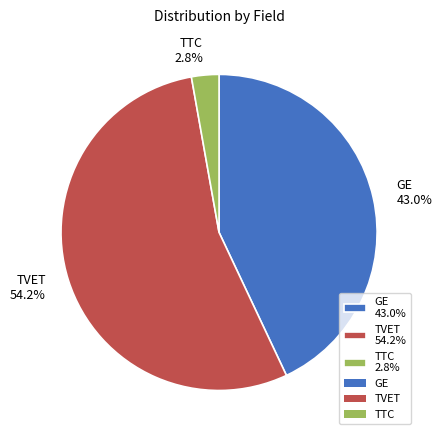

How many slices are in this pie chart?

3